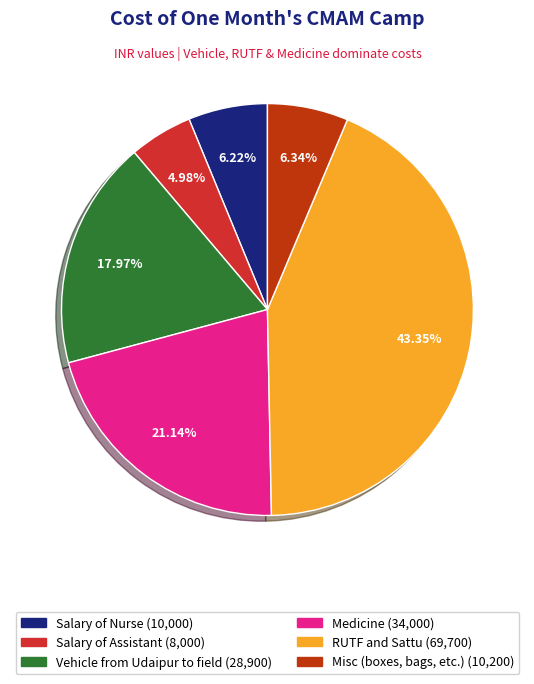

To the nearest percent, what portion does RUTF and Sattu represent?

43%